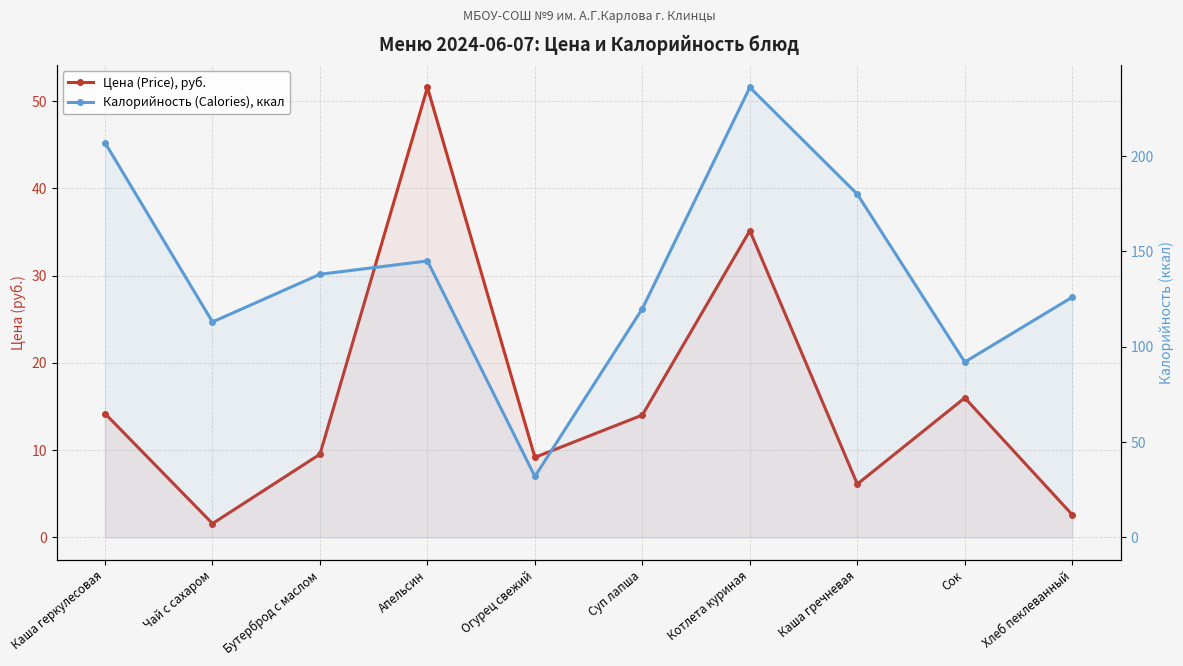

True or false: Калорийность (Calories), ккал and Цена (Price), руб. cross at least once.

False